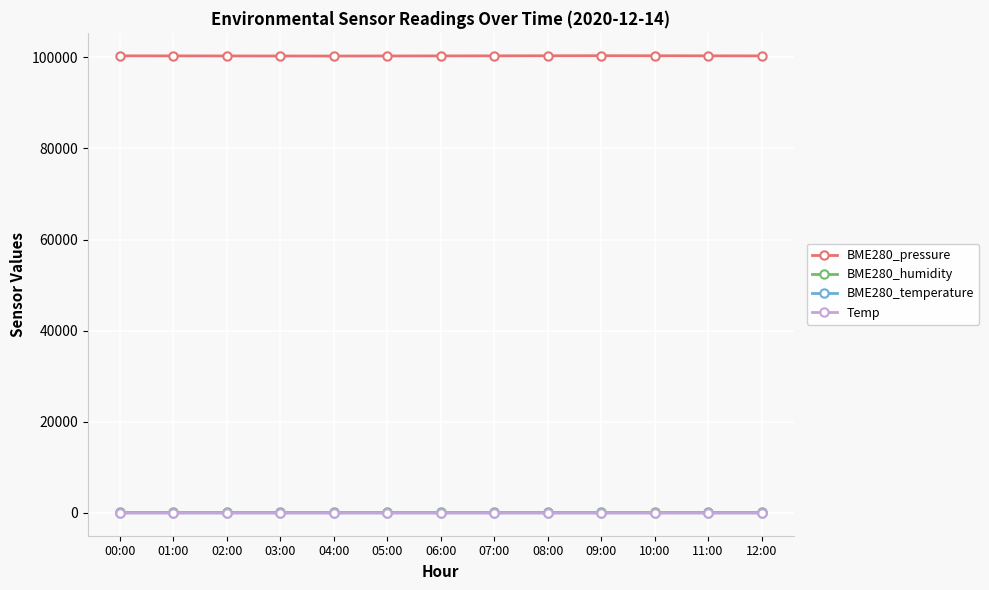

How many series are shown in this chart?

4